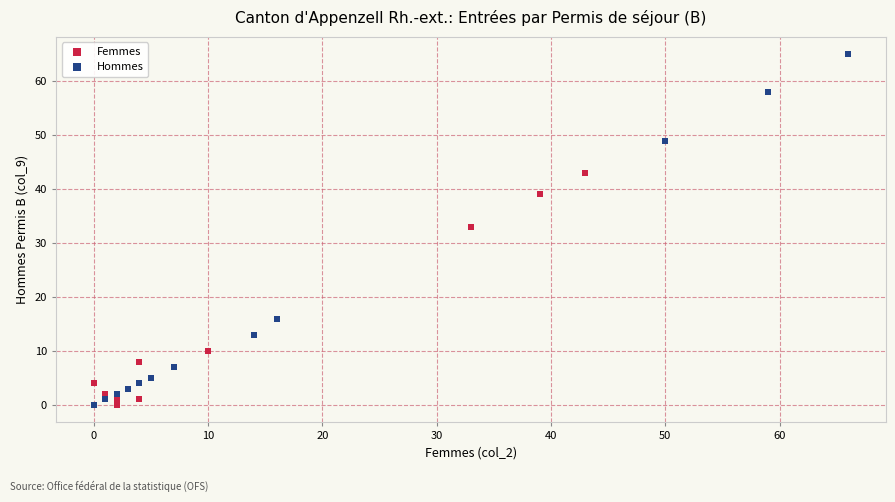

Which series contains the highest Y value?

Hommes